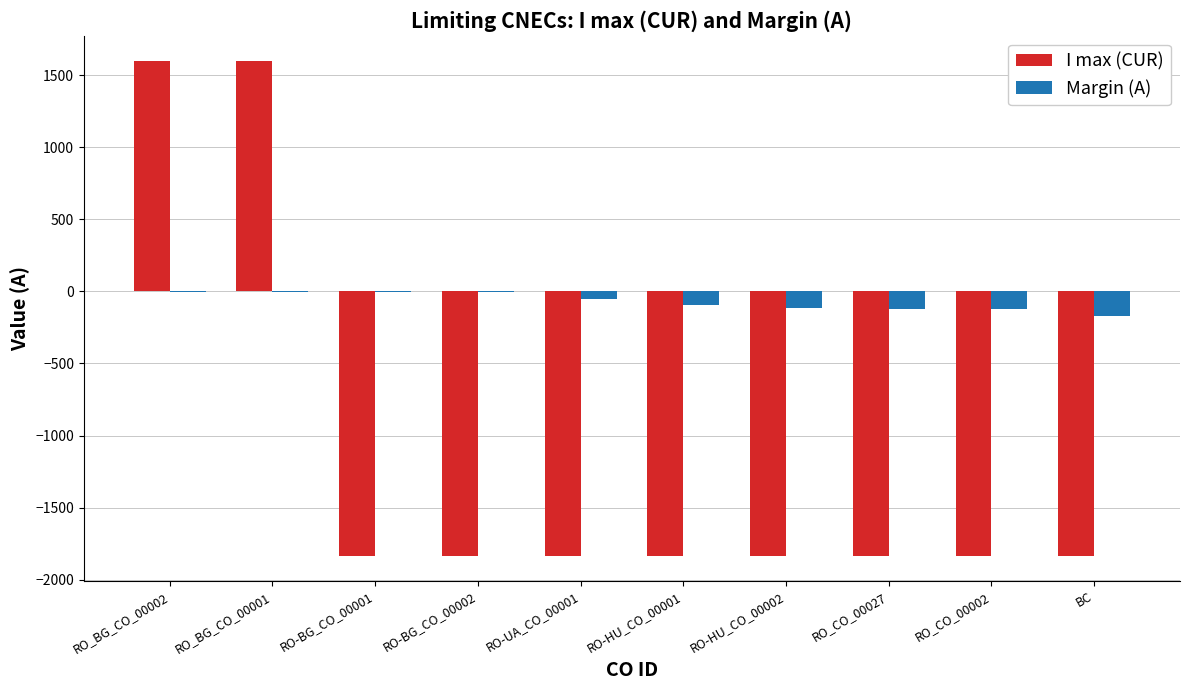

Which series has the largest total across all categories?

Margin (A)